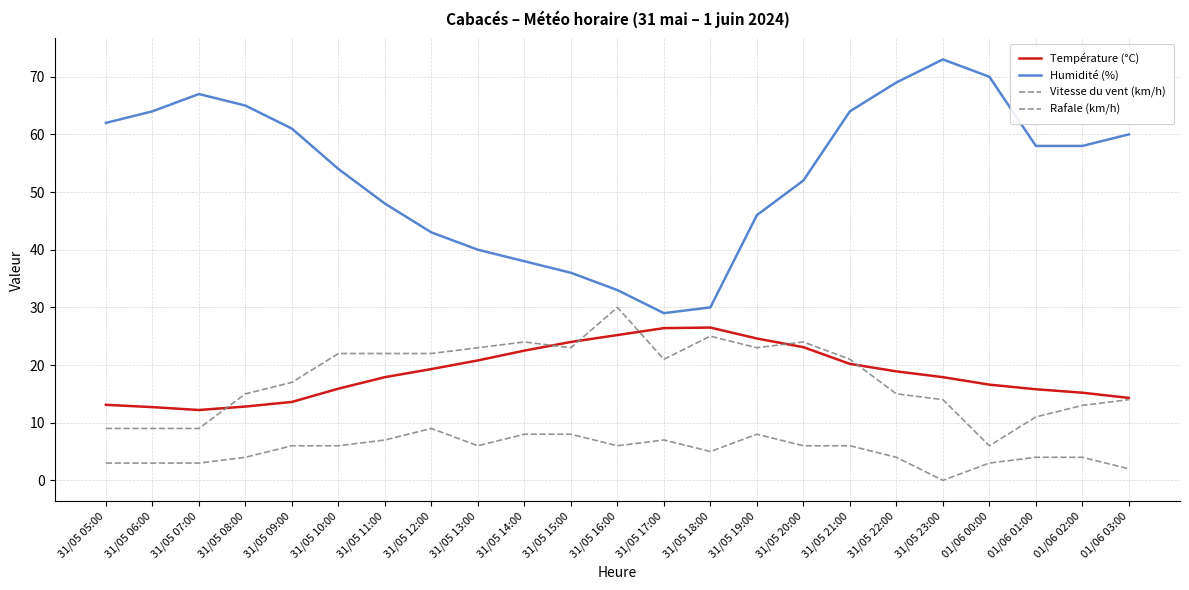

The value of Humidité (%) at 31/05 11:00 is 86.3. True or false?

False